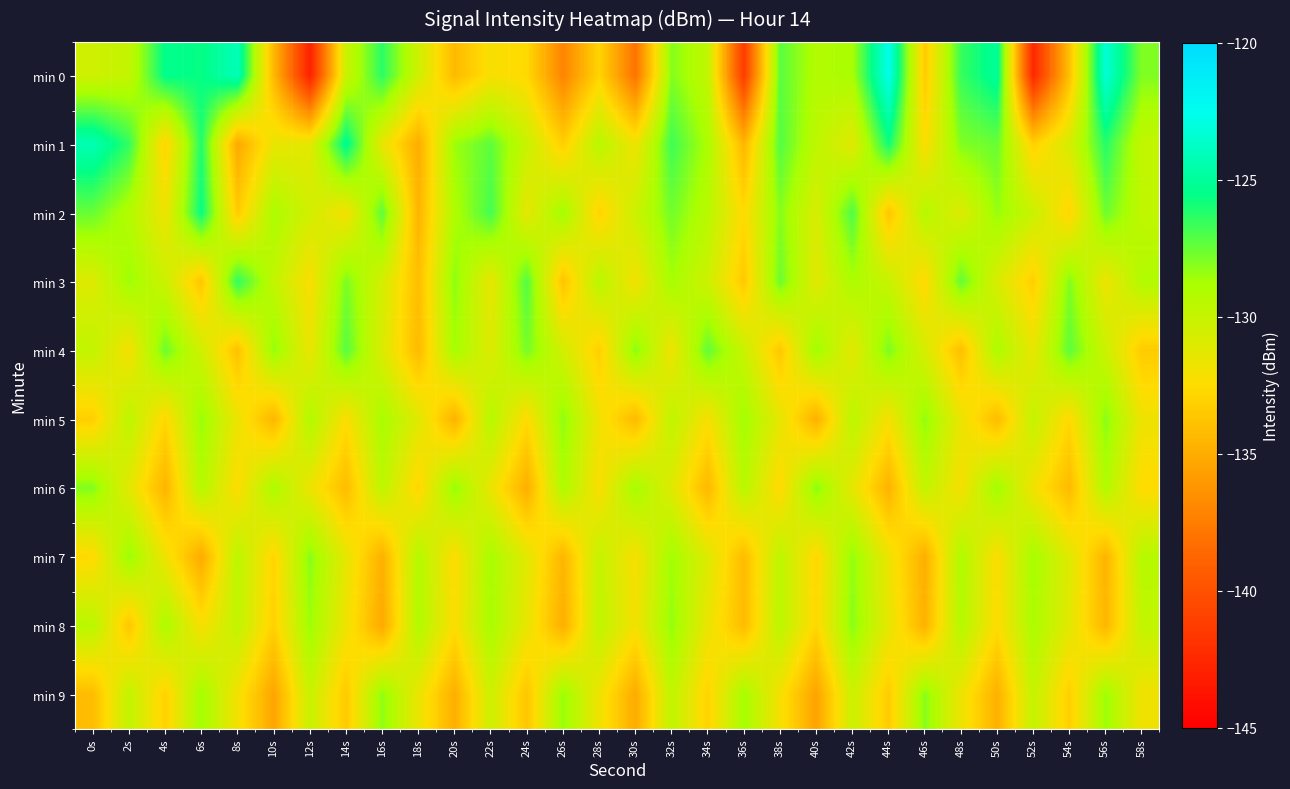

Between 10s and 0s, which is larger?

0s